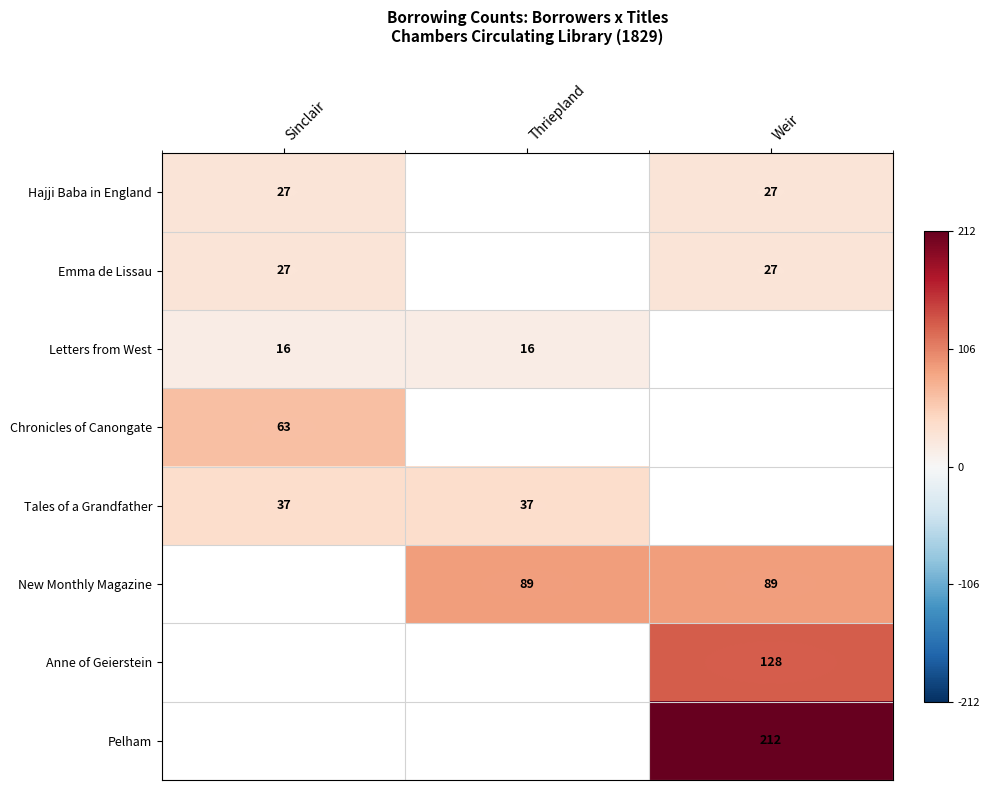

Which label corresponds to the largest value in the chart?

Weir